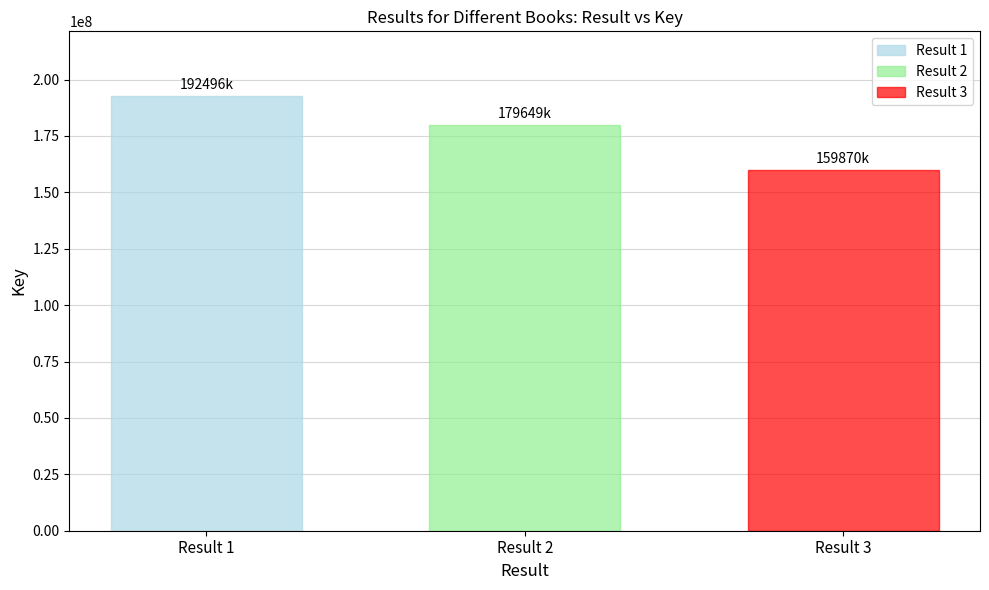

What is the difference between the highest and lowest values at Result 2?

32626056